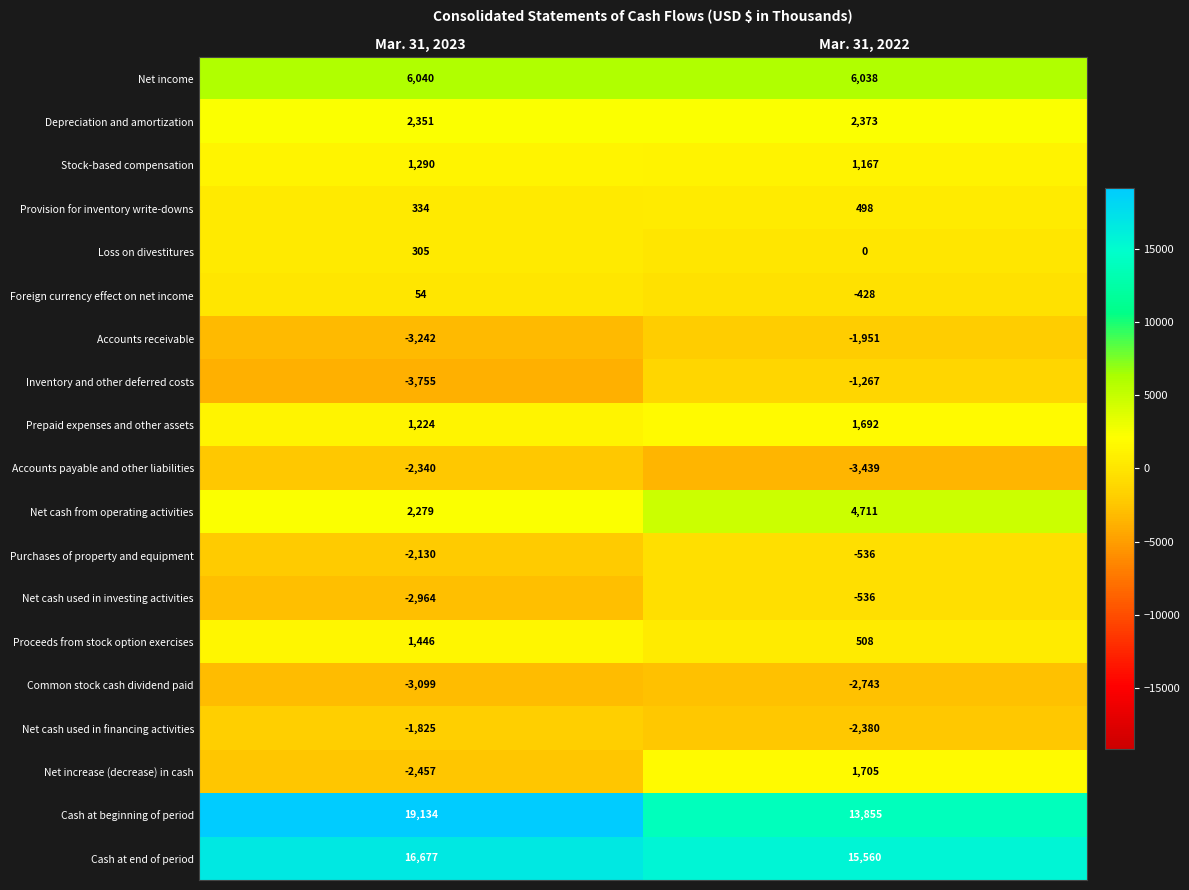

Which series has the largest total across all categories?

Cash at beginning of period